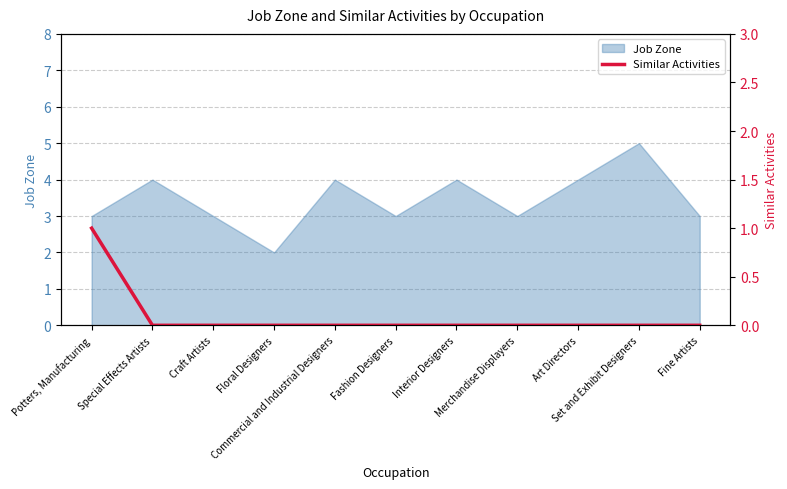

What is the label of the 1st point from the right?

Fine Artists